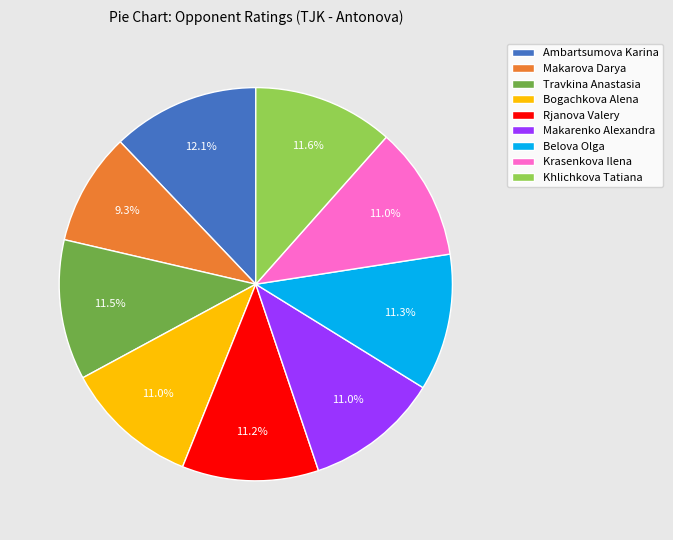

How much of the chart is everything except Khlichkova Tatiana?

88.4%